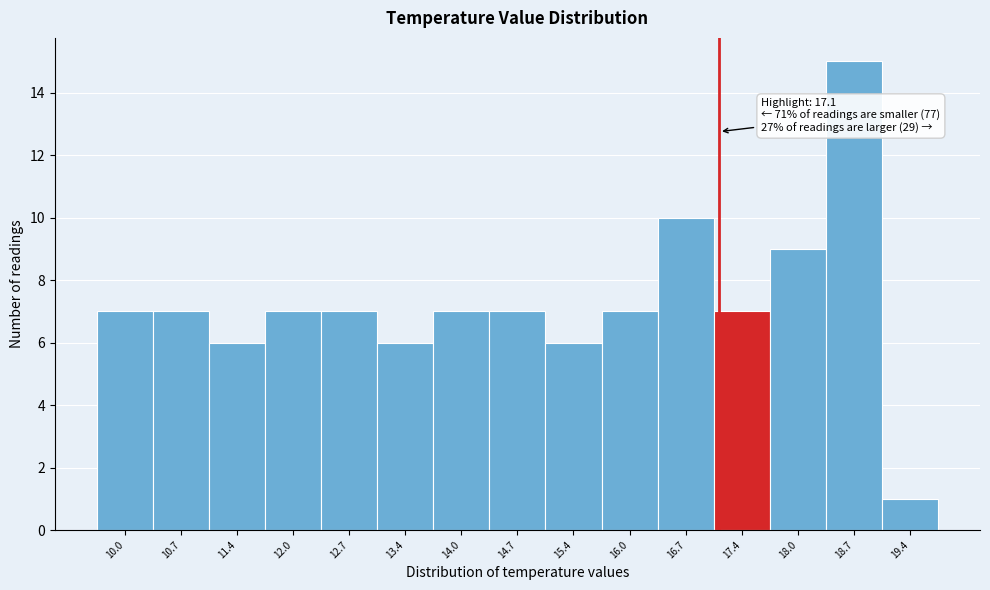

Over which range of the x-axis is the bar tallest?

18.4 to 19.0